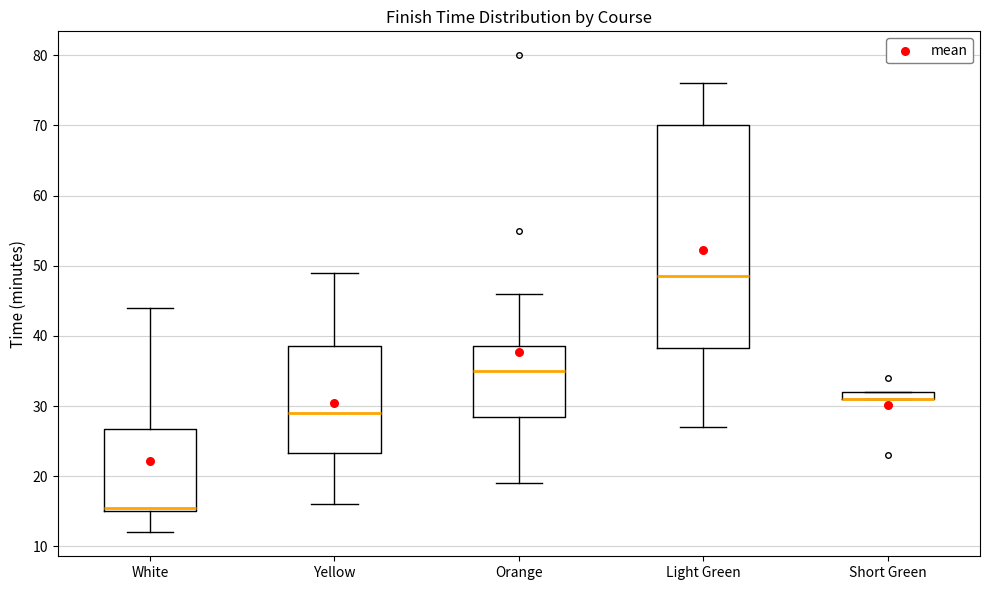

Where is the upper edge of the box for Short Green on the y-axis? The values are not printed on the chart, so give them approximately, as read against the axis.

32